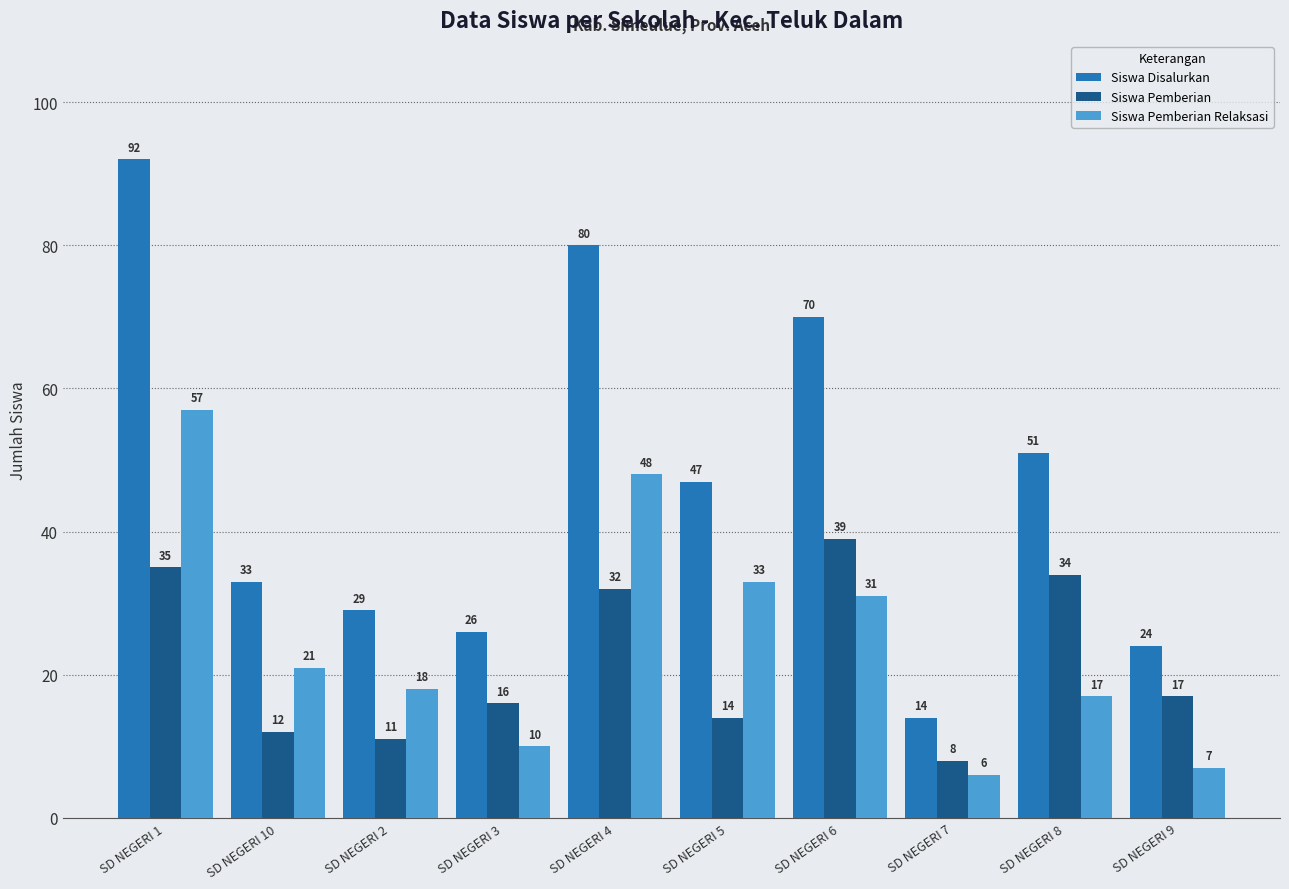

Reading left to right, extract all data points from this chart.

Siswa Disalurkan: SD NEGERI 1=92	SD NEGERI 10=33	SD NEGERI 2=29	SD NEGERI 3=26	SD NEGERI 4=80	SD NEGERI 5=47	SD NEGERI 6=70	SD NEGERI 7=14	SD NEGERI 8=51	SD NEGERI 9=24
Siswa Pemberian: SD NEGERI 1=35	SD NEGERI 10=12	SD NEGERI 2=11	SD NEGERI 3=16	SD NEGERI 4=32	SD NEGERI 5=14	SD NEGERI 6=39	SD NEGERI 7=8	SD NEGERI 8=34	SD NEGERI 9=17
Siswa Pemberian Relaksasi: SD NEGERI 1=57	SD NEGERI 10=21	SD NEGERI 2=18	SD NEGERI 3=10	SD NEGERI 4=48	SD NEGERI 5=33	SD NEGERI 6=31	SD NEGERI 7=6	SD NEGERI 8=17	SD NEGERI 9=7